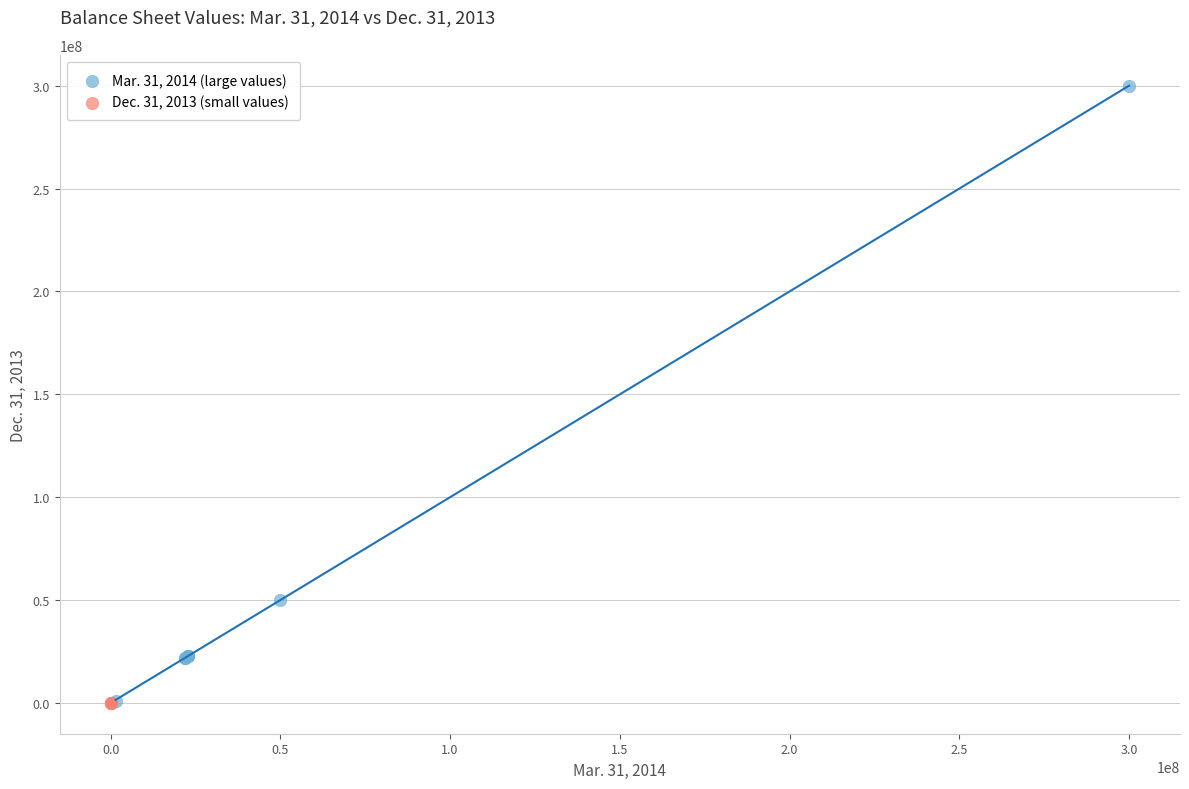

What are all the series names shown in the legend?

Mar. 31, 2014 (large values), Dec. 31, 2013 (small values)